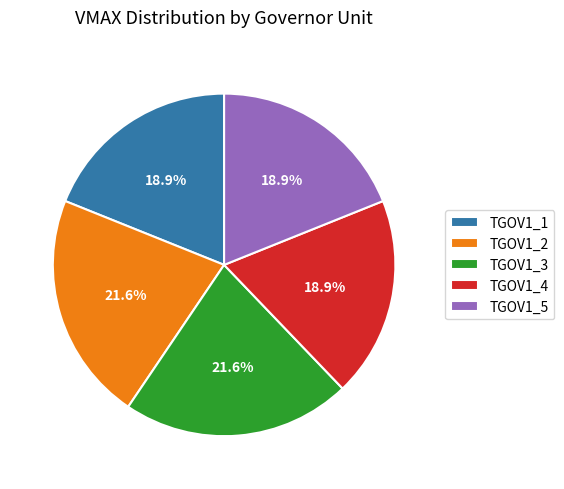

To the nearest percent, what is the average slice percentage?

20%